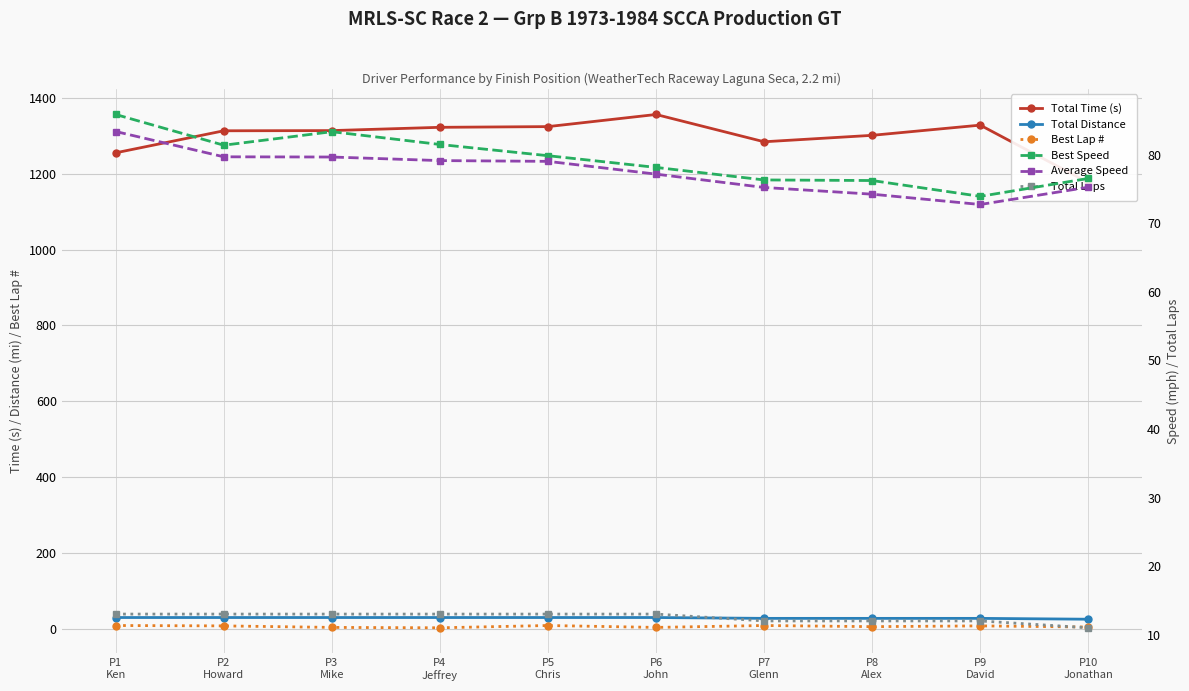

How many lines are shown in the chart?

6